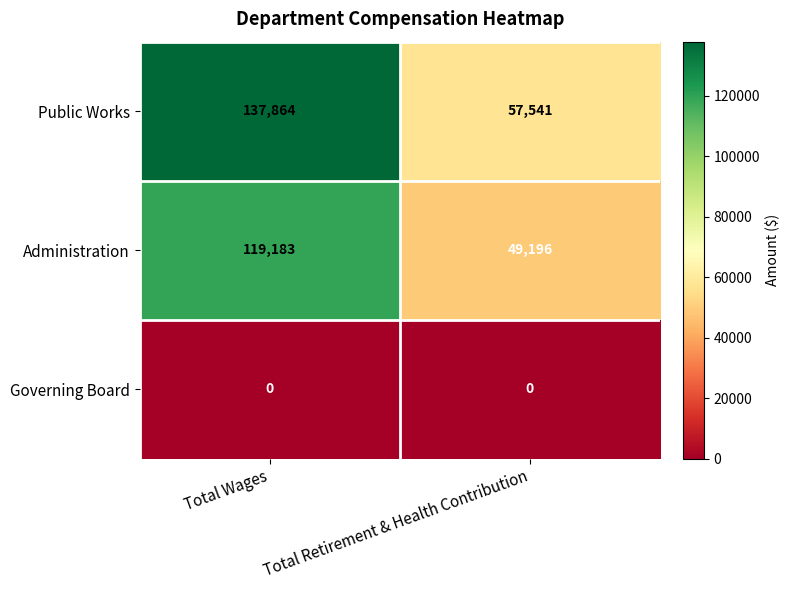

Which series has the largest range (max minus min)?

Public Works